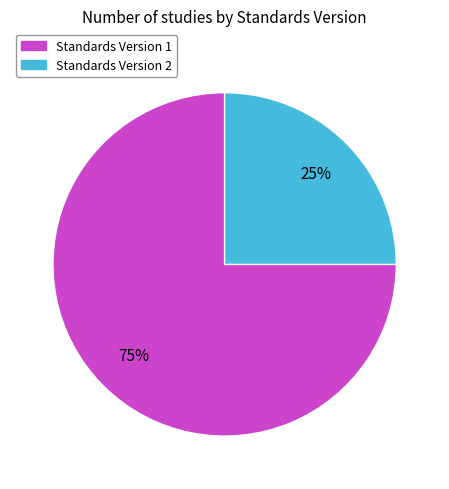

To the nearest percent, what is the difference between the Standards Version 1 and Standards Version 2 slice percentages?

50%